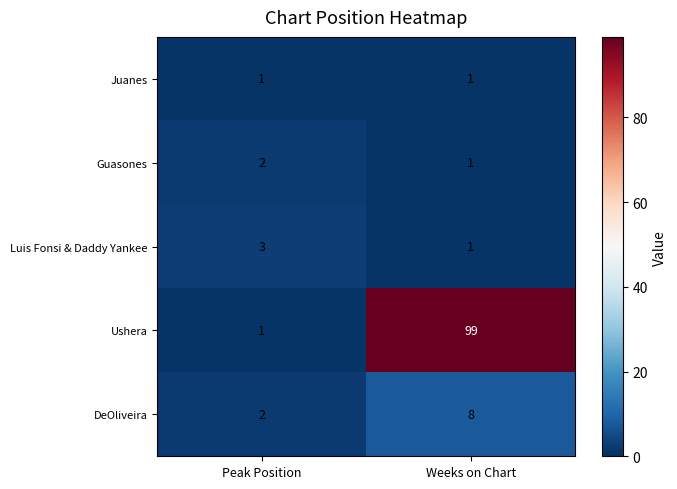

Reading right to left, what are all the values shown in this chart?

Juanes: 1	1
Guasones: 1	2
Luis Fonsi & Daddy Yankee: 1	3
Ushera: 99	1
DeOliveira: 8	2